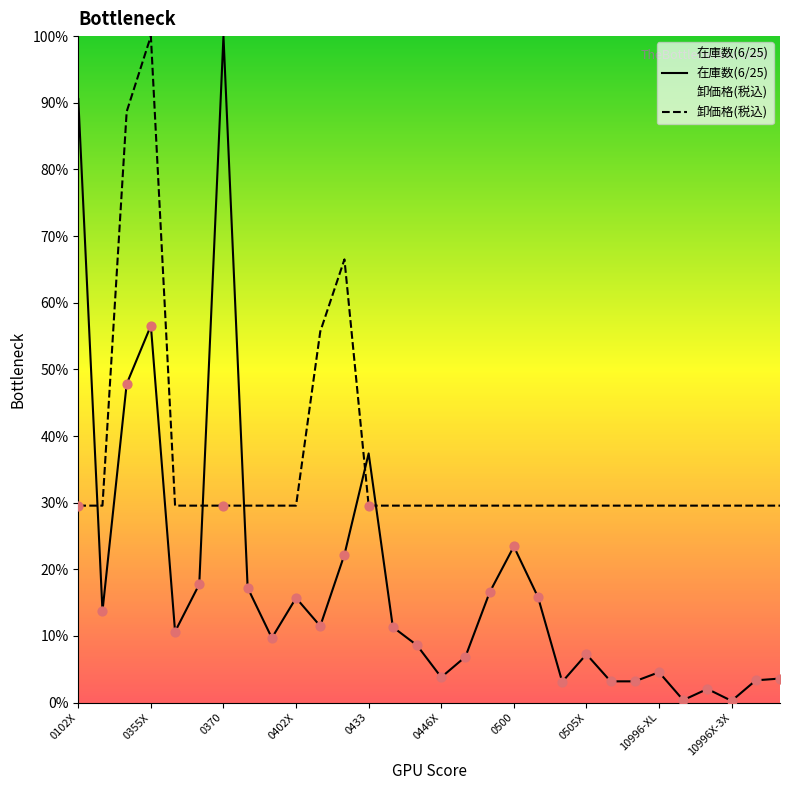

Which series has the widest spread of Y values?

在庫数(6/25)